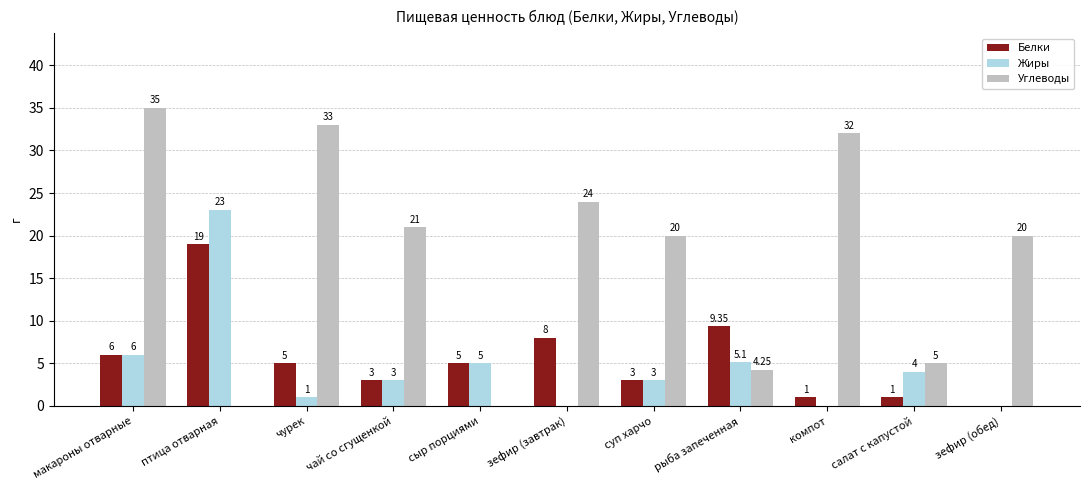

Which label corresponds to the largest value in the chart?

макароны отварные